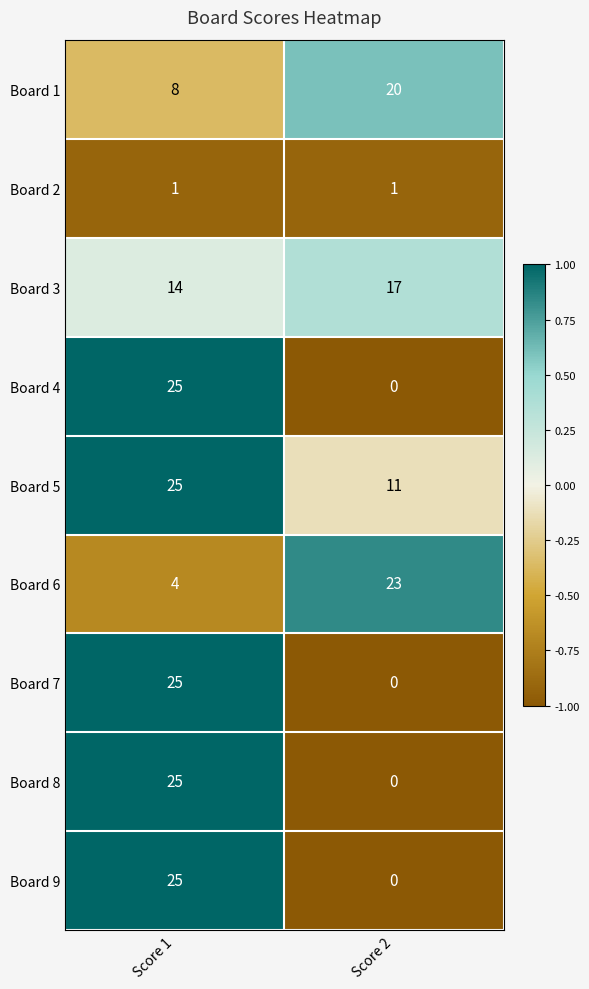

What is the spread (max minus min) of values at Score 2?

23